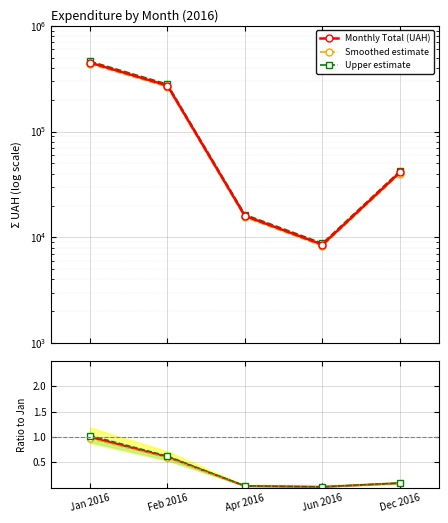

Reading left to right, list all the values displayed in this chart.

Monthly Total (UAH): Jan 2016=448500.4	Feb 2016=272346.2	Apr 2016=15938.4	Jun 2016=8531.8	Dec 2016=41182.7
Smoothed estimate: Jan 2016=435045.4	Feb 2016=264175.8	Apr 2016=15460.2	Jun 2016=8275.8	Dec 2016=39947.2
Upper estimate: Jan 2016=461955.4	Feb 2016=280516.6	Apr 2016=16416.5	Jun 2016=8787.8	Dec 2016=42418.2
Ratio to Jan: Jan 2016=1.0	Feb 2016=0.6	Apr 2016=0.0	Jun 2016=0.0	Dec 2016=0.1